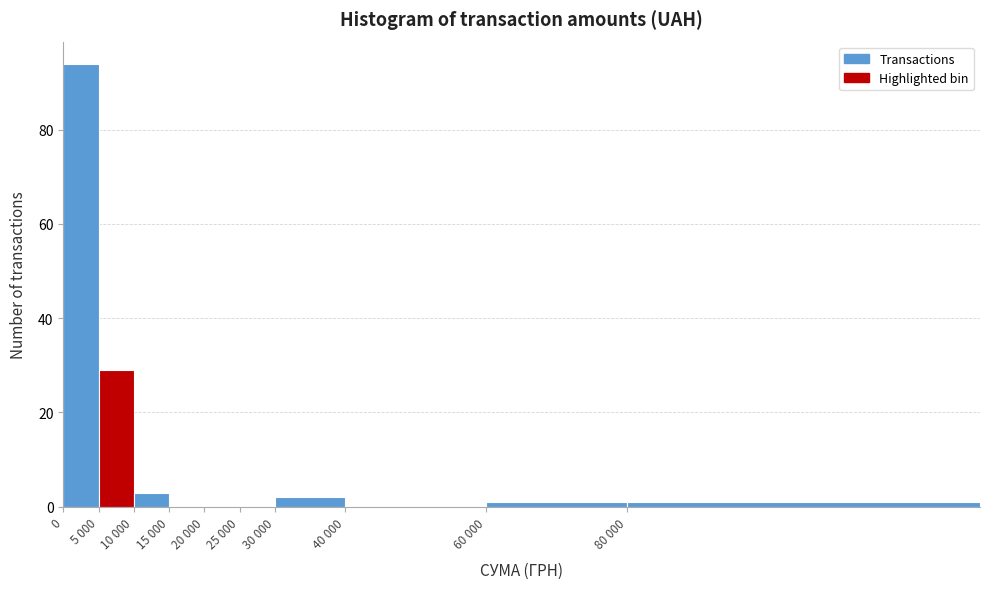

Reading right to left, list all the values displayed in this chart.

80 000=1	60 000=1	40 000=0	30 000=2	25 000=0	20 000=0	15 000=0	10 000=3	5 000=29	0=94